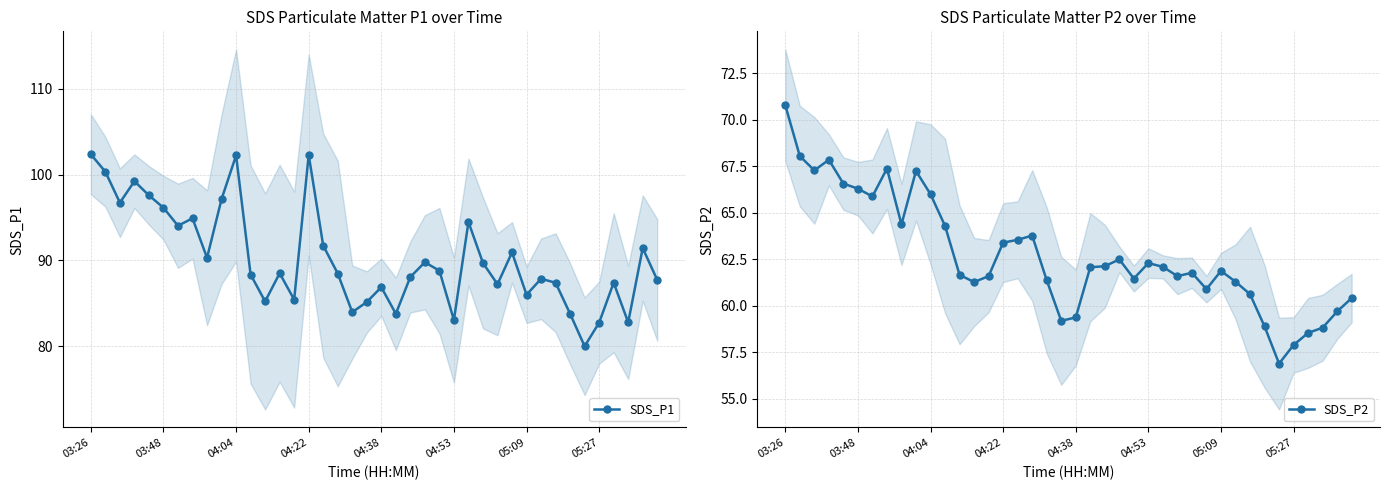

The value of SDS_P1 at 05:09 is 44.0. True or false?

False